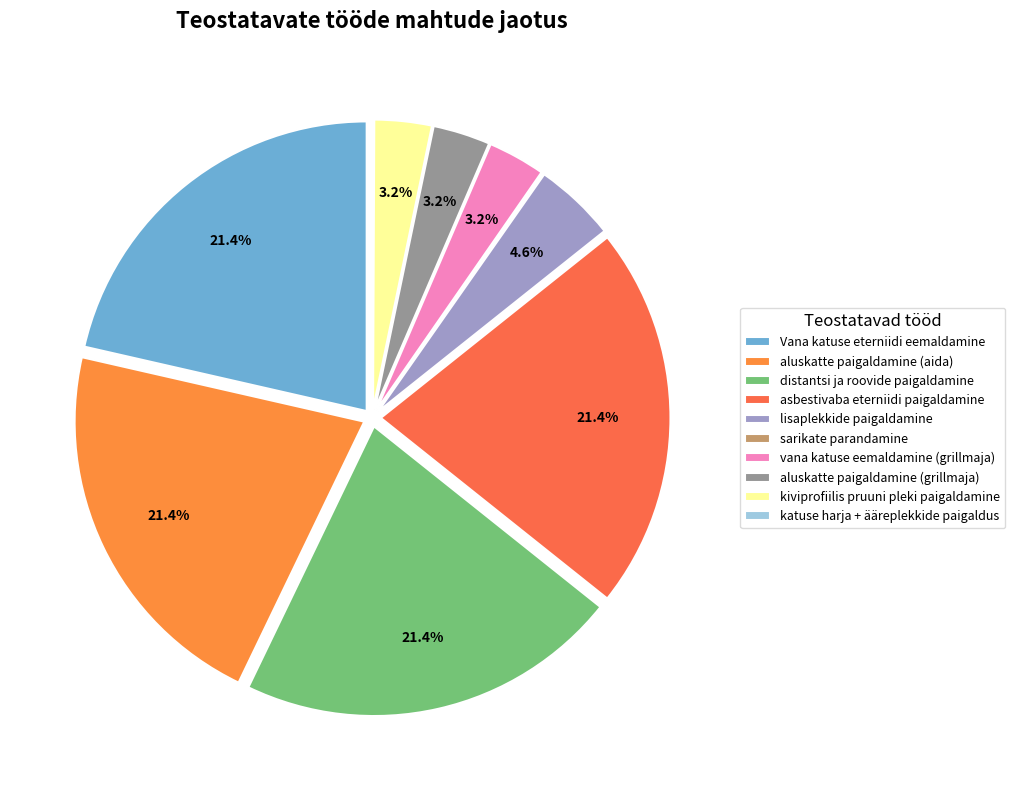

Combined, what portion of the pie is asbestivaba eterniidi paigaldamine and vana katuse eemaldamine (grillmaja)?

24.6%